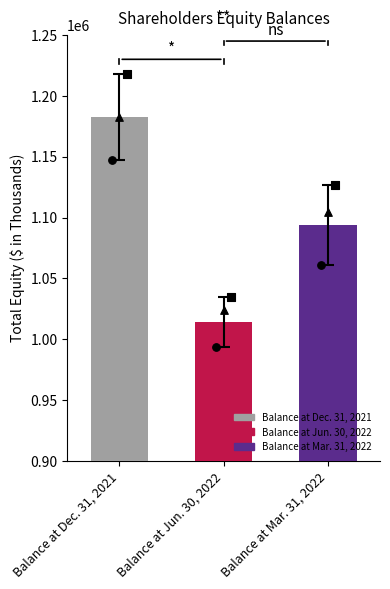

What is the change in value from Balance at Dec. 31, 2021 to Balance at Jun. 30, 2022?

-168385